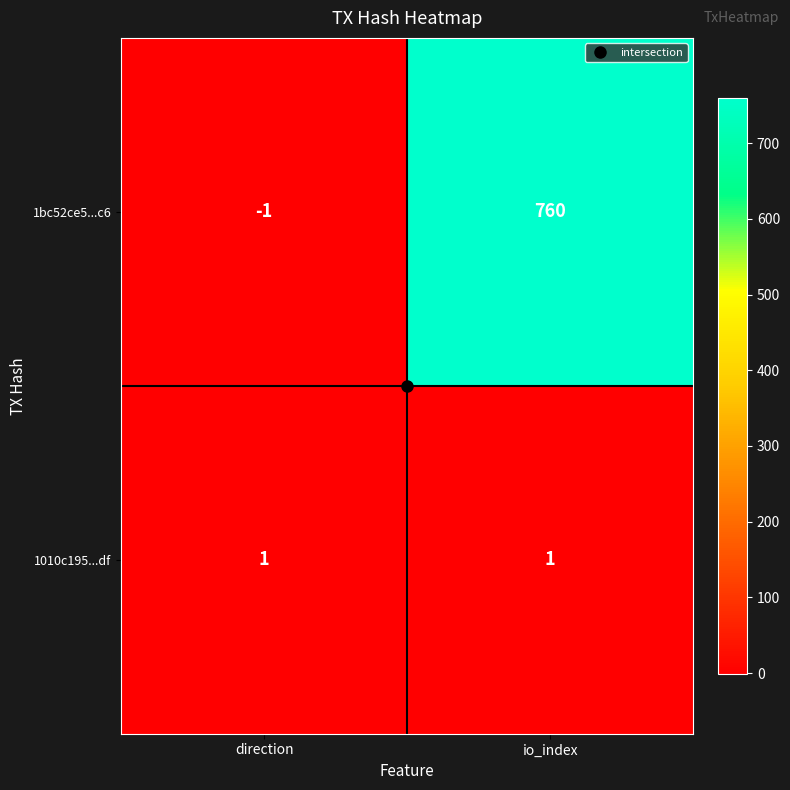

List the series in order of their peak value, lowest first.

1010c195...df, 1bc52ce5...c6